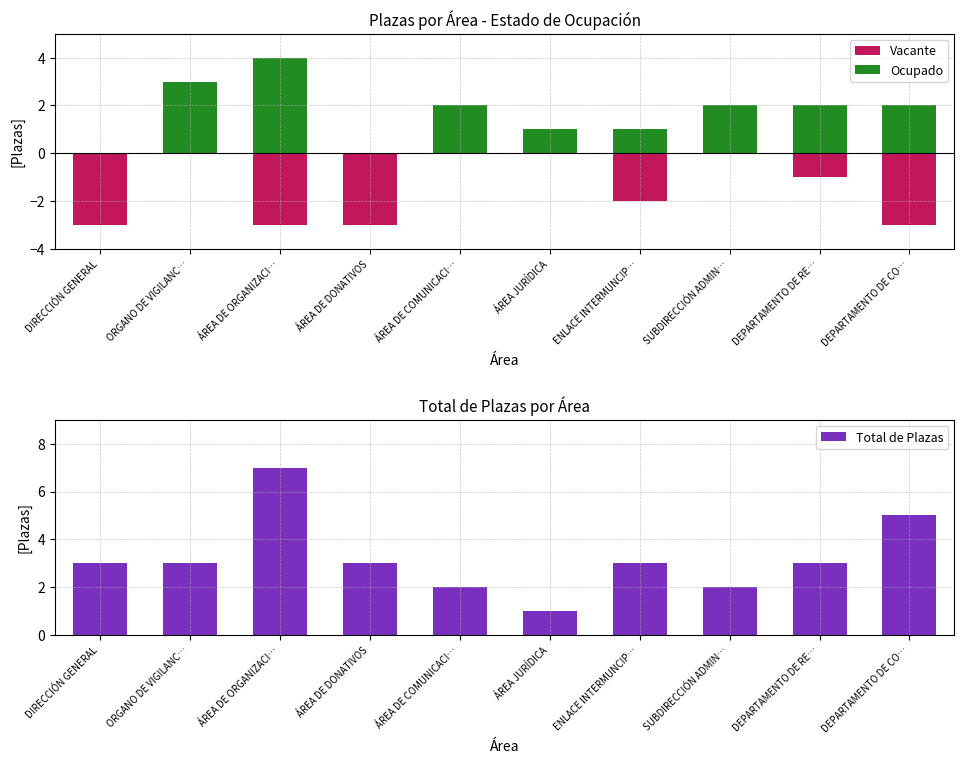

How many data points in Total de Plazas are above 3?

2